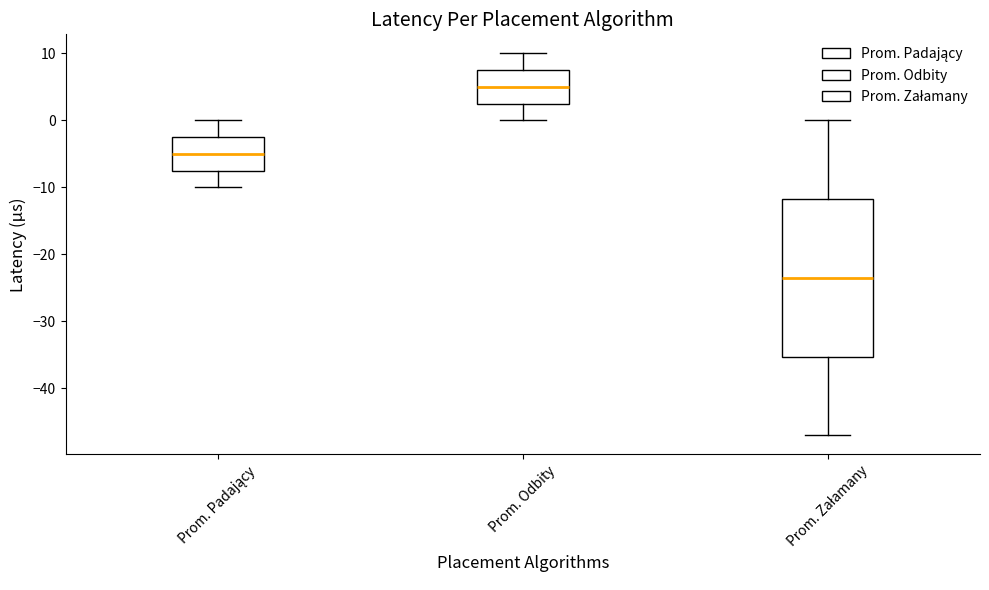

Reading left to right, read every box against the y-axis: the position of its median line, the range the box covers, and the ends of its whiskers. The values are not printed on the chart, so give them approximately, as read against the axis.

Prom. Padający: median -5, box -7 to -2, whiskers -10 to 0
Prom. Odbity: median 5, box 3 to 8, whiskers 0 to 10
Prom. Załamany: median -23, box -35 to -12, whiskers -47 to 0